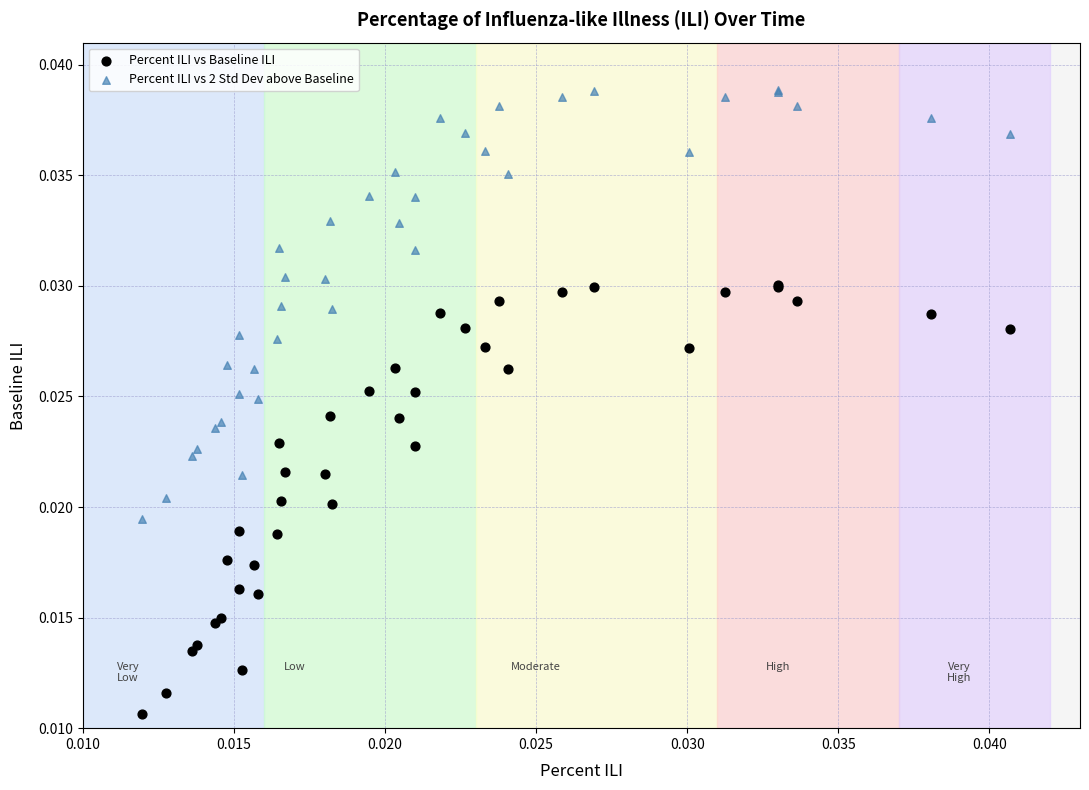

Which series reaches the maximum Y coordinate?

Percent ILI vs 2 Std Dev above Baseline